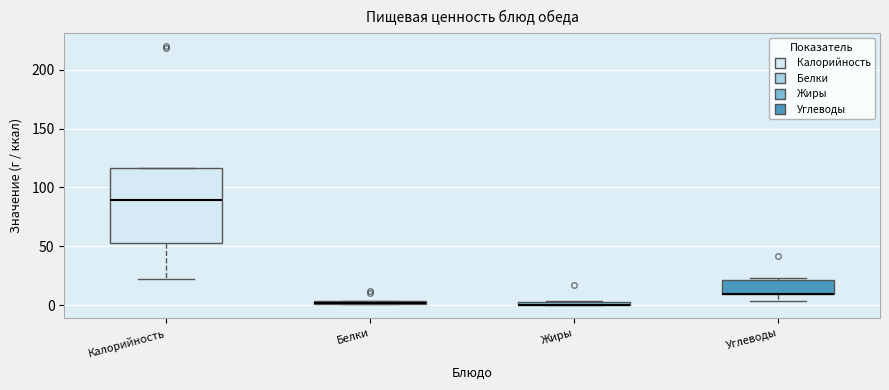

Which box is the tallest, from its lower edge to its upper edge?

Калорийность